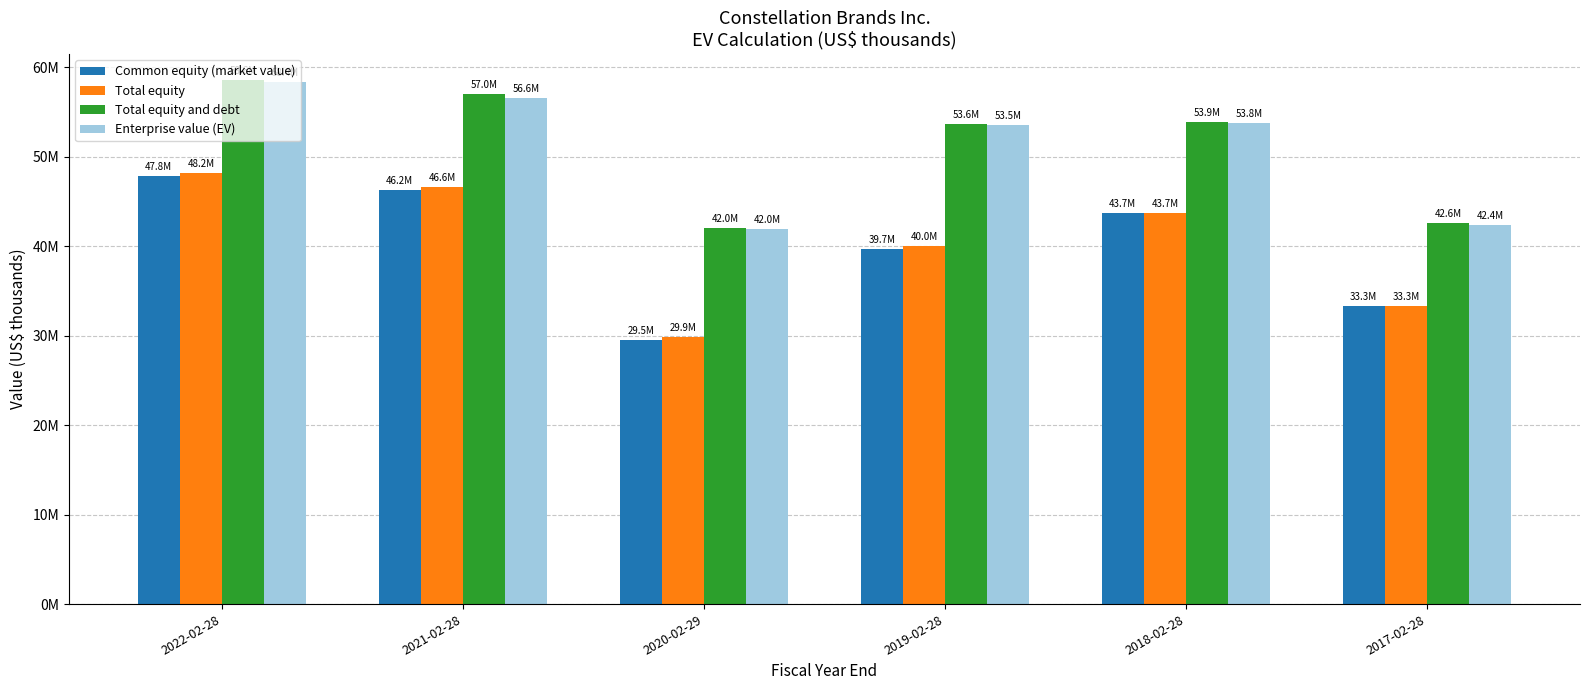

What is the smallest value displayed?

29508508